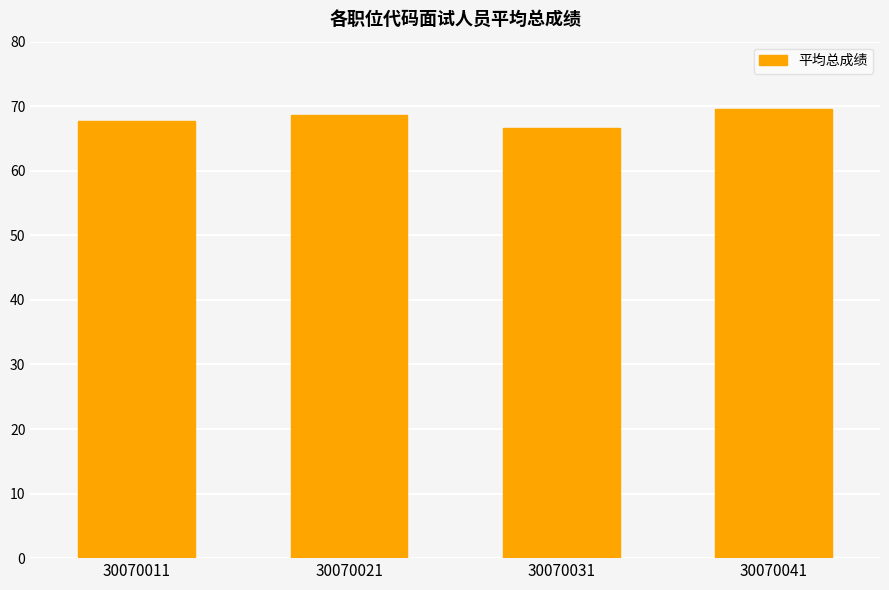

Count the number of categories in the chart.

4